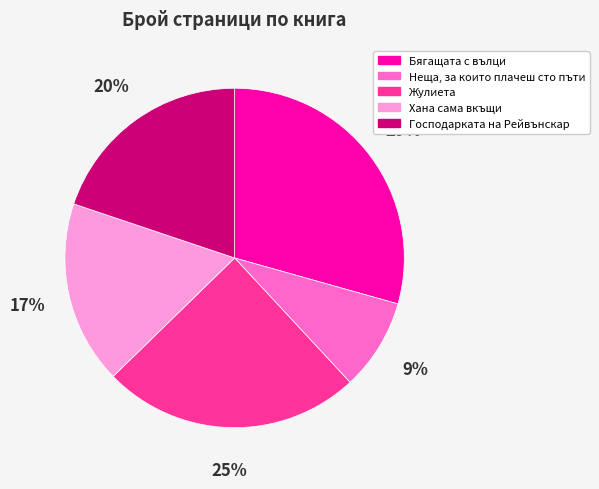

The Неща, за които плачеш сто пъти slice represents 9% of the pie. True or false?

True